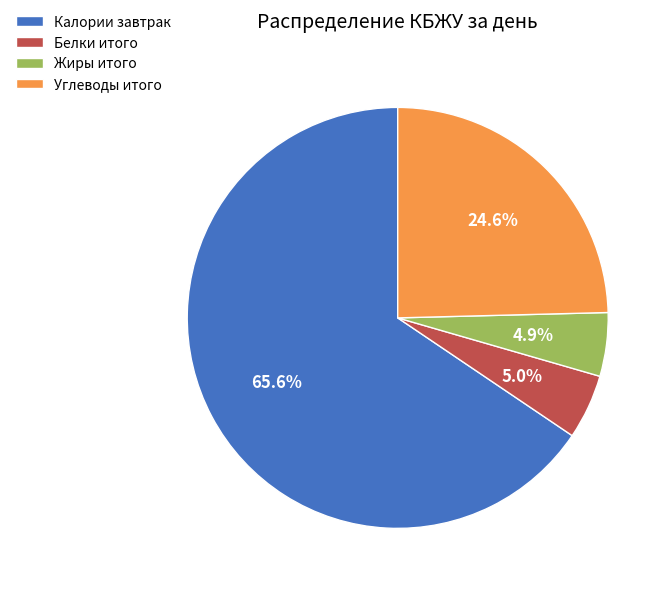

What is the largest slice in the pie chart?

Калории завтрак